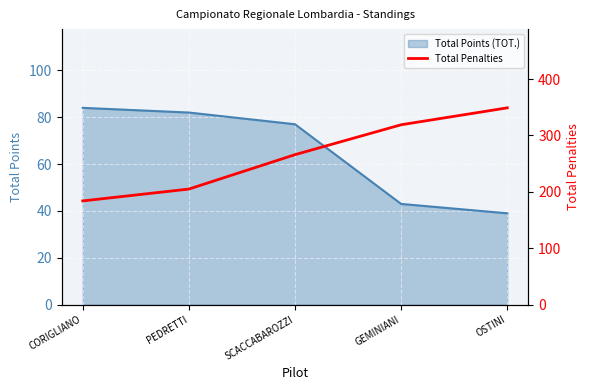

What is the label of the 5th point from the left?

OSTINI